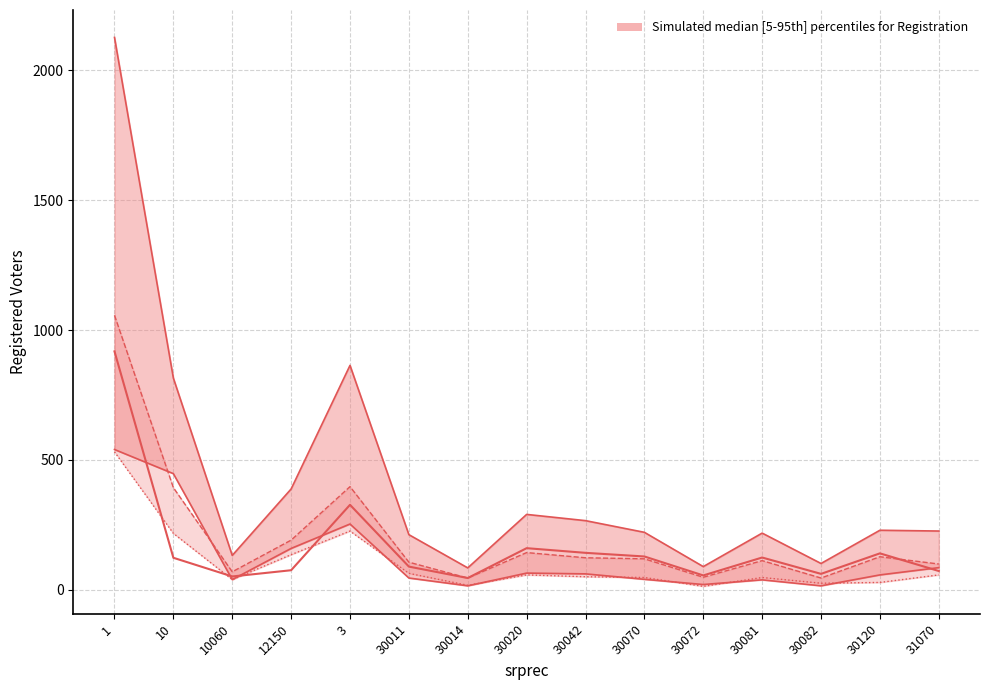

How many lines are shown in the chart?

5